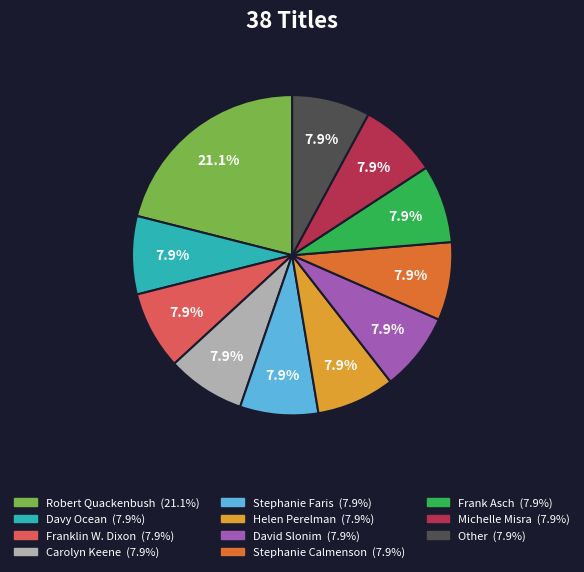

Is there a majority slice in this chart?

No